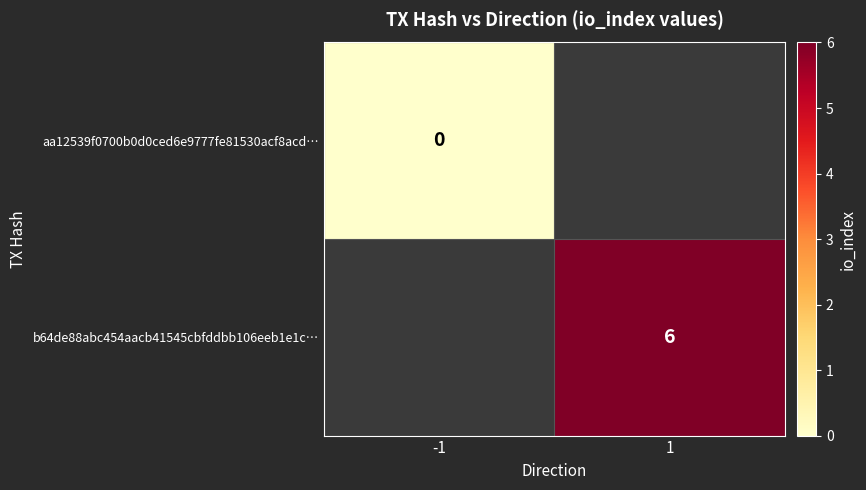

How many series are shown in this chart?

2